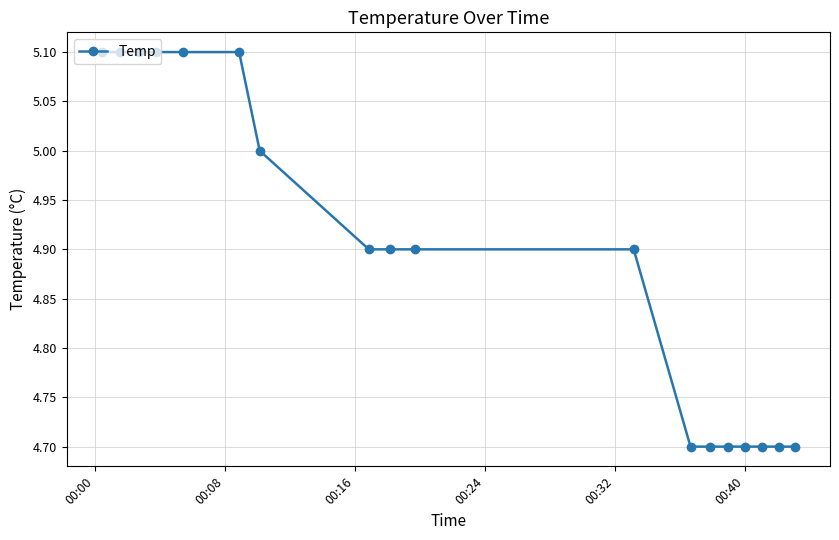

What is the sum of all values?

88.1